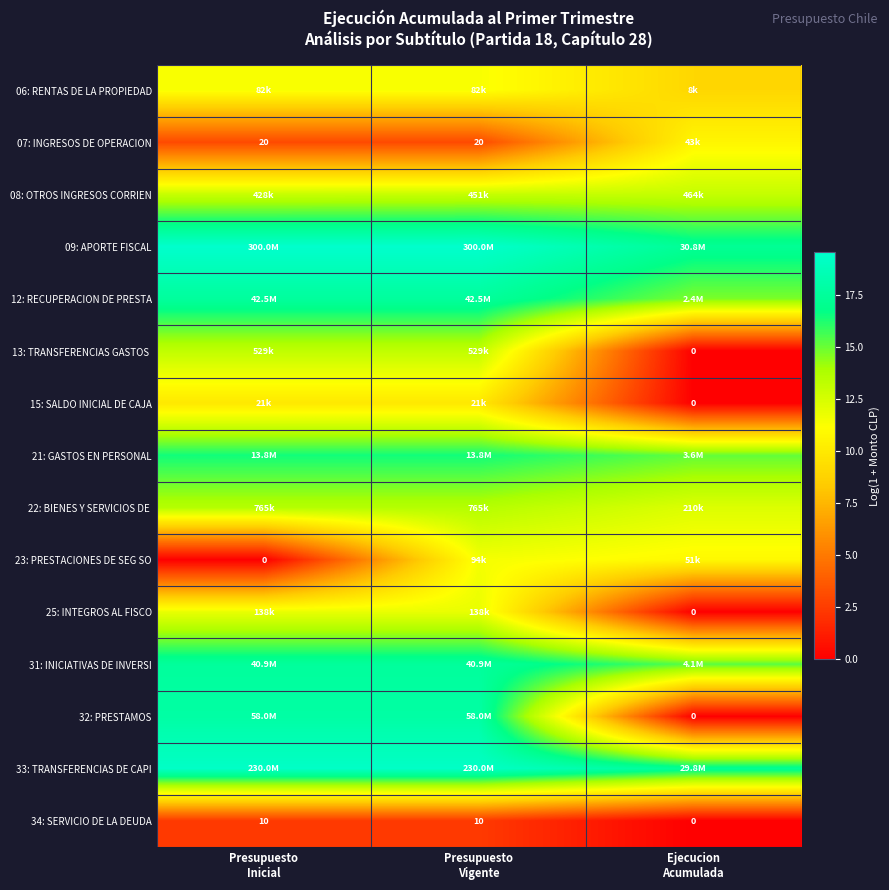

True or false: 06: RENTAS DE LA PROPIEDAD has a value of 17.7 at Presupuesto Vigente.

False